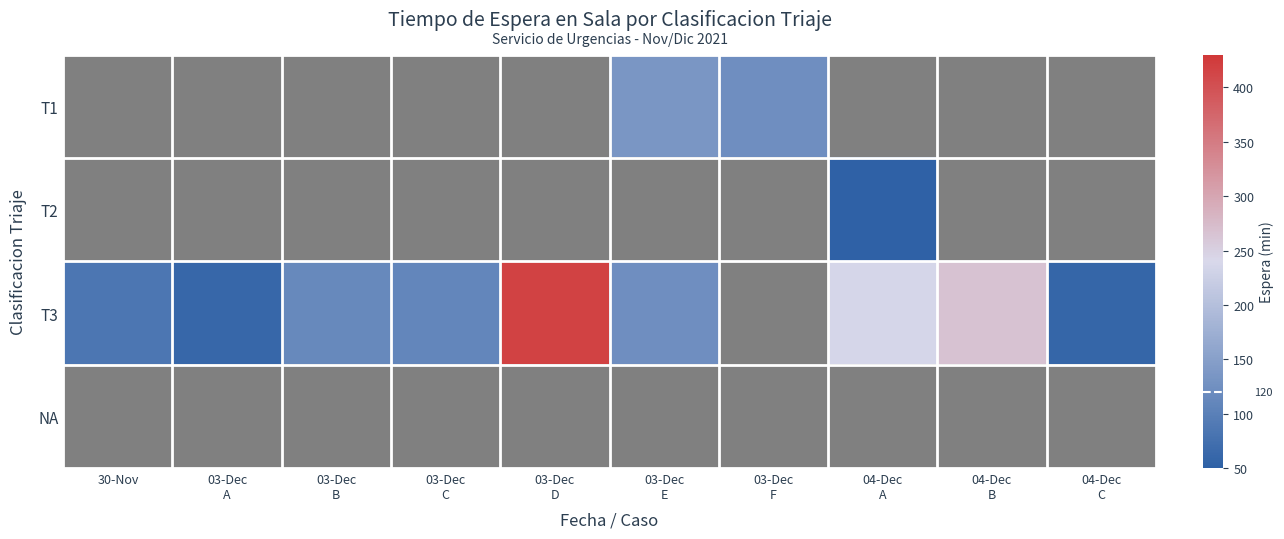

List the series in order of their overall mean, lowest first.

T1, T2, T3, NA